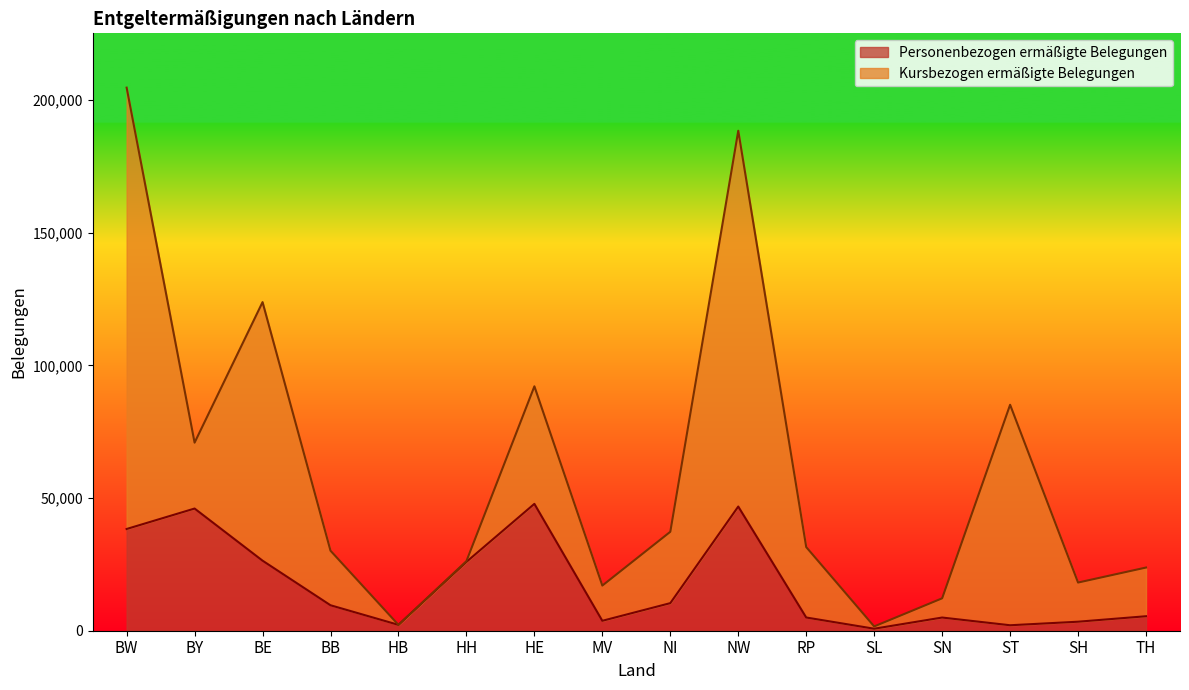

Reading left to right, list all the values displayed in this chart.

BW=38335	BY=46041	BE=26400	BB=9594	HB=2210	HH=25943	HE=47805	MV=3738	NI=10392	NW=46798	RP=4982	SL=755	SN=4966	ST=2060	SH=3396	TH=5456